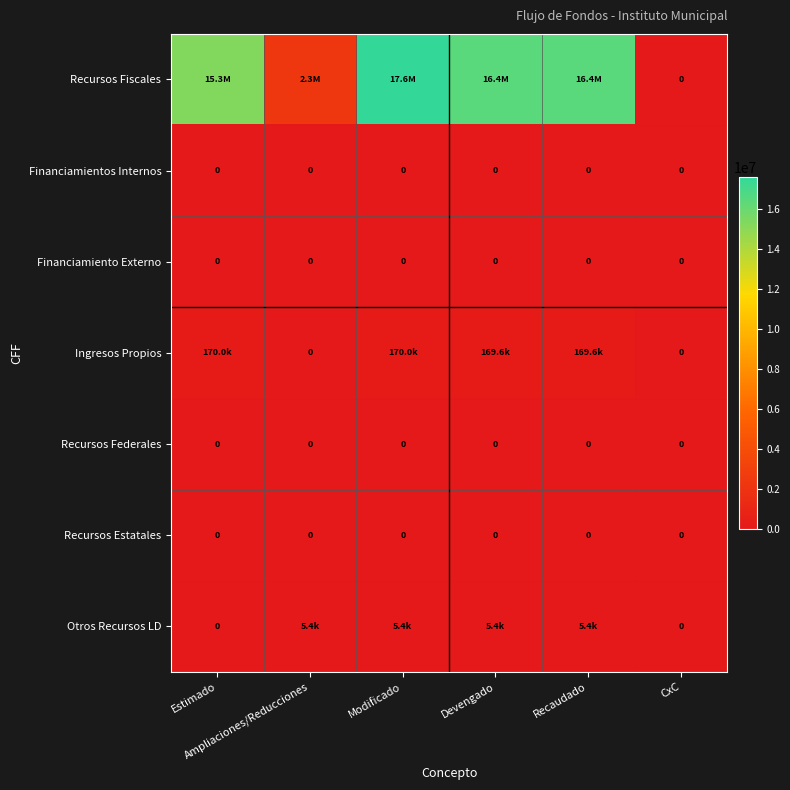

At how many categories does at least one series exceed 16686420?

1